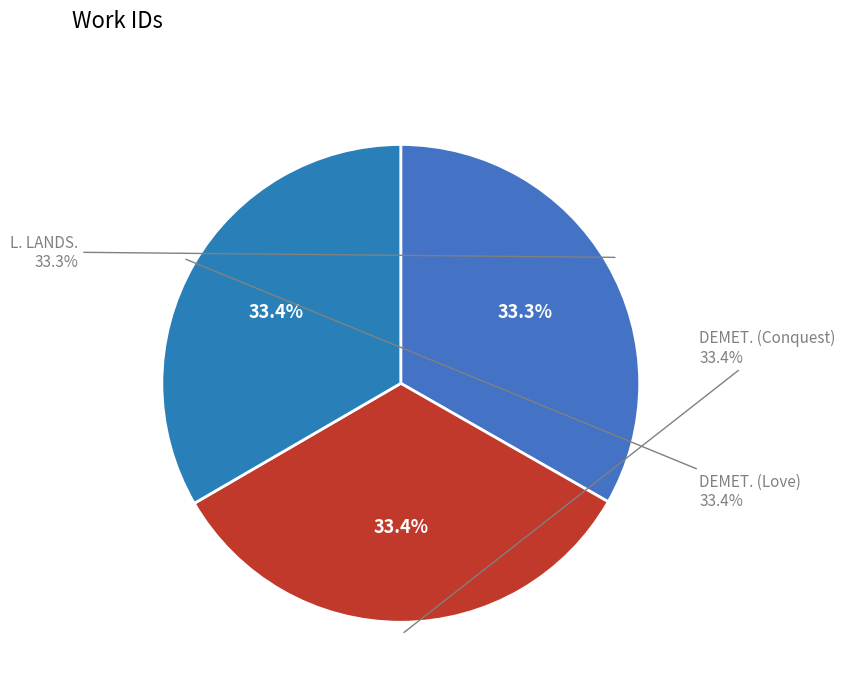

Which slice is the smallest?

L. LANDS.